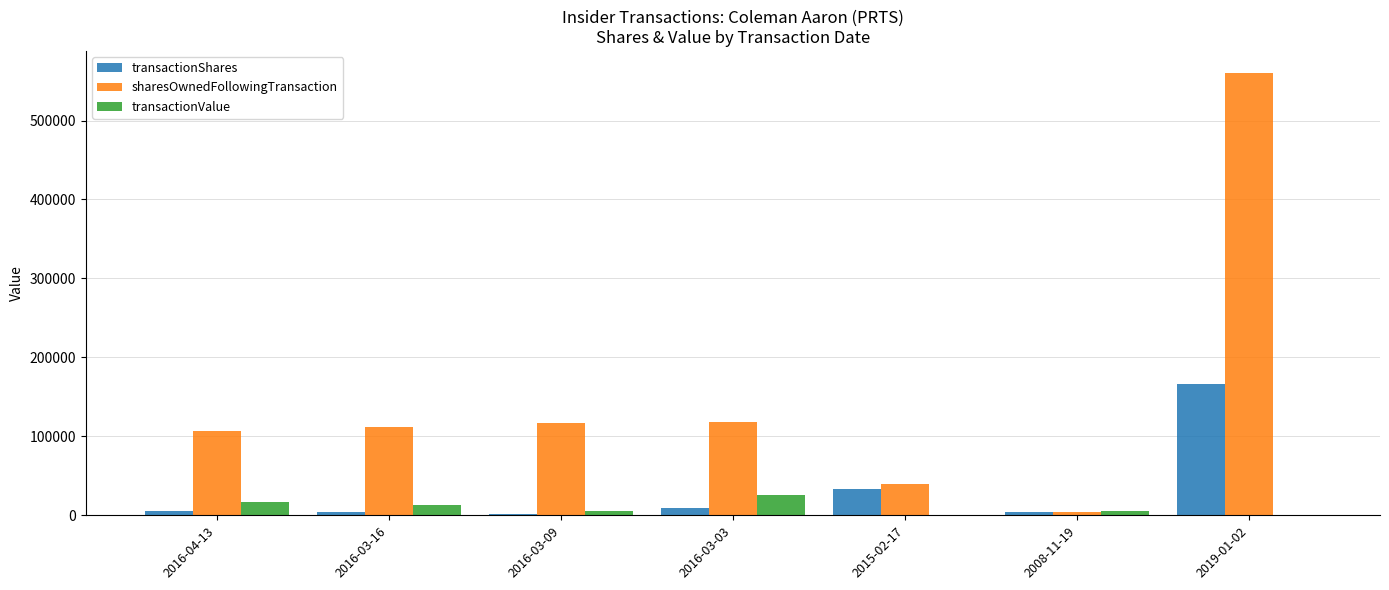

What is the spread (max minus min) of values at 2015-02-17?

39529